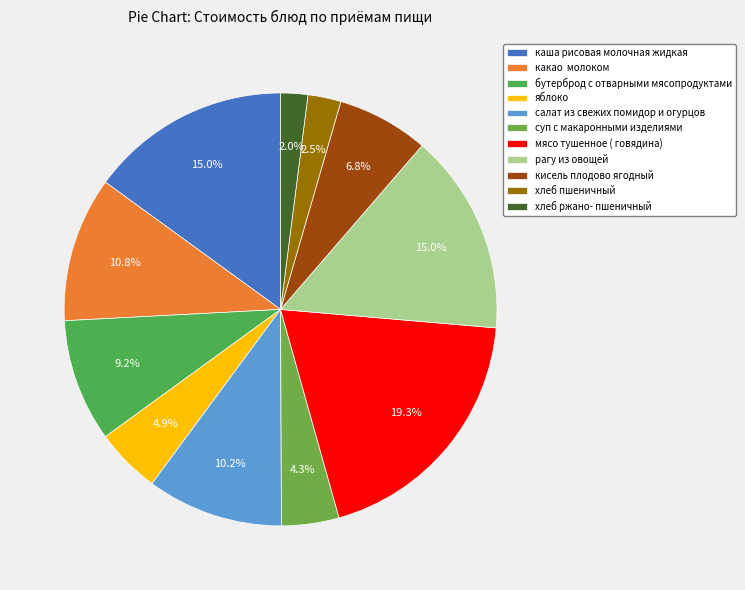

What is the smallest slice in the pie chart?

хлеб ржано- пшеничный